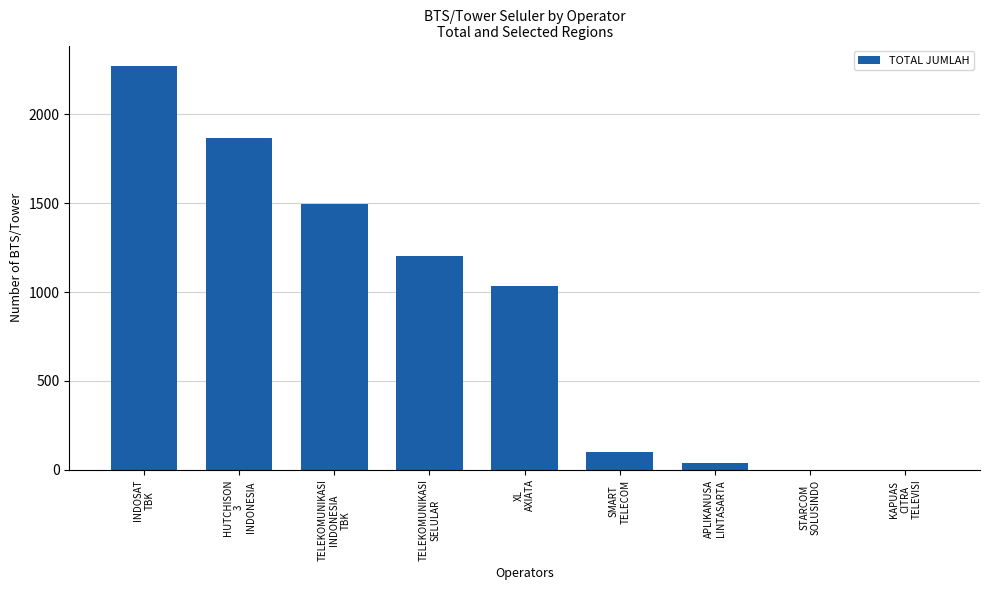

The value at XL
AXIATA is 1034. True or false?

True